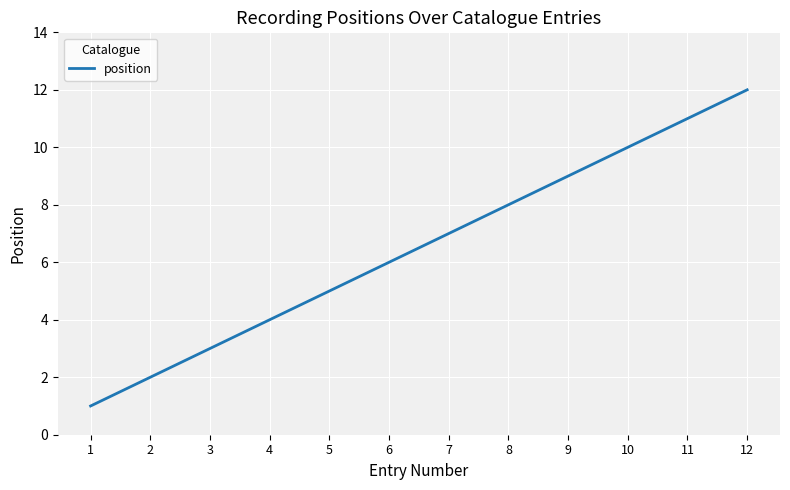

How many lines are shown in the chart?

1